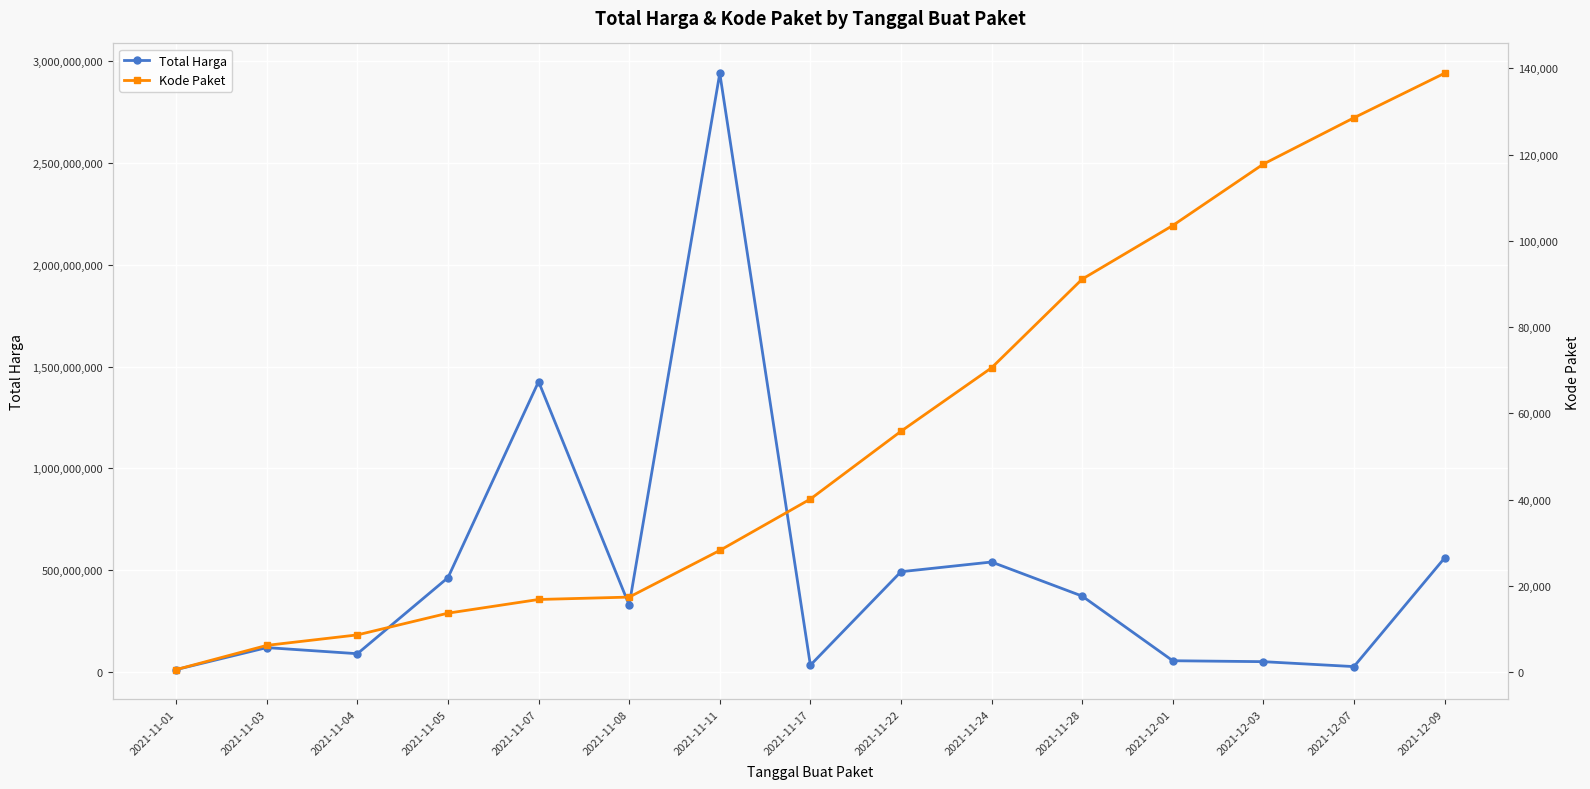

True or false: Kode Paket and Total Harga intersect in this chart.

False